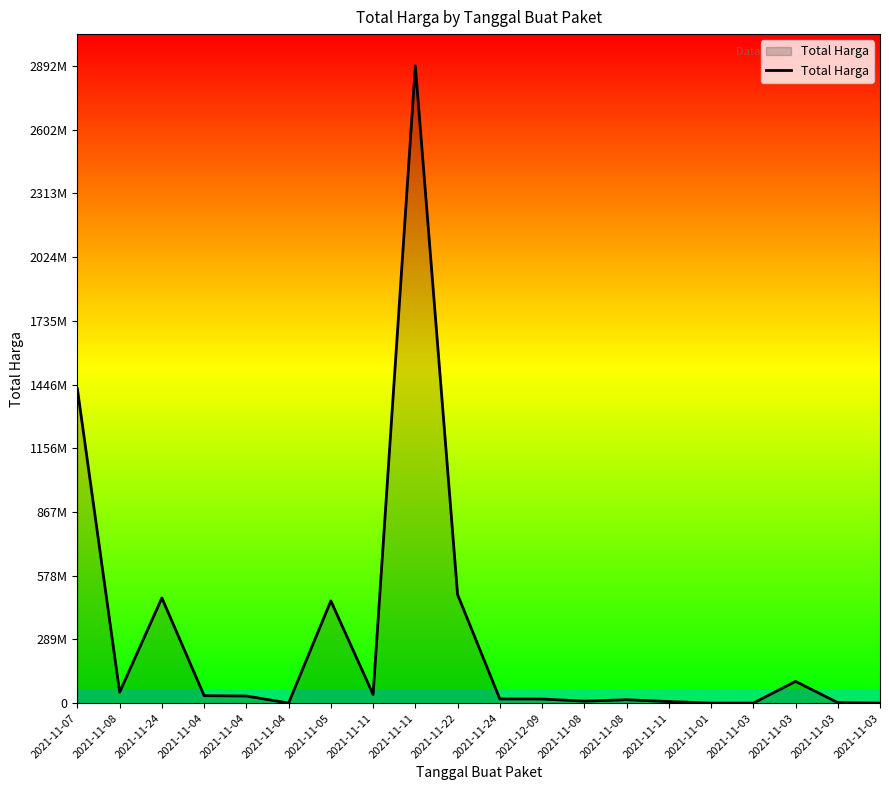

What is the difference between the second highest and second lowest values?

1425602900